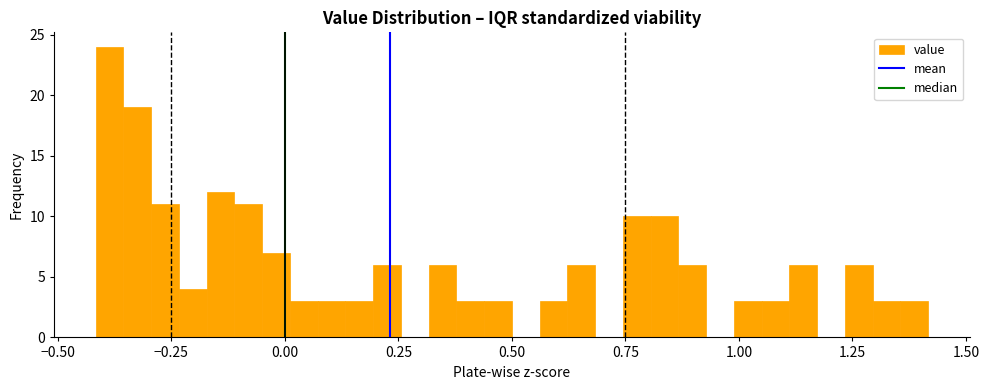

Around what value on the x-axis is the tallest bar? Give the approximate position of its centre, as read against the axis.

-0.40